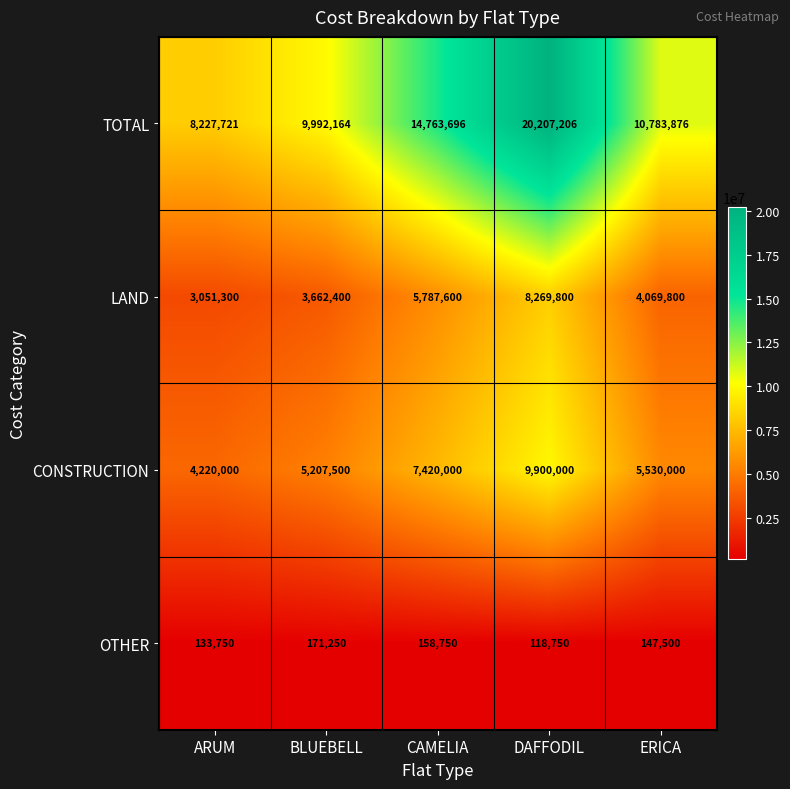

At how many categories does at least one series exceed 19188439?

1